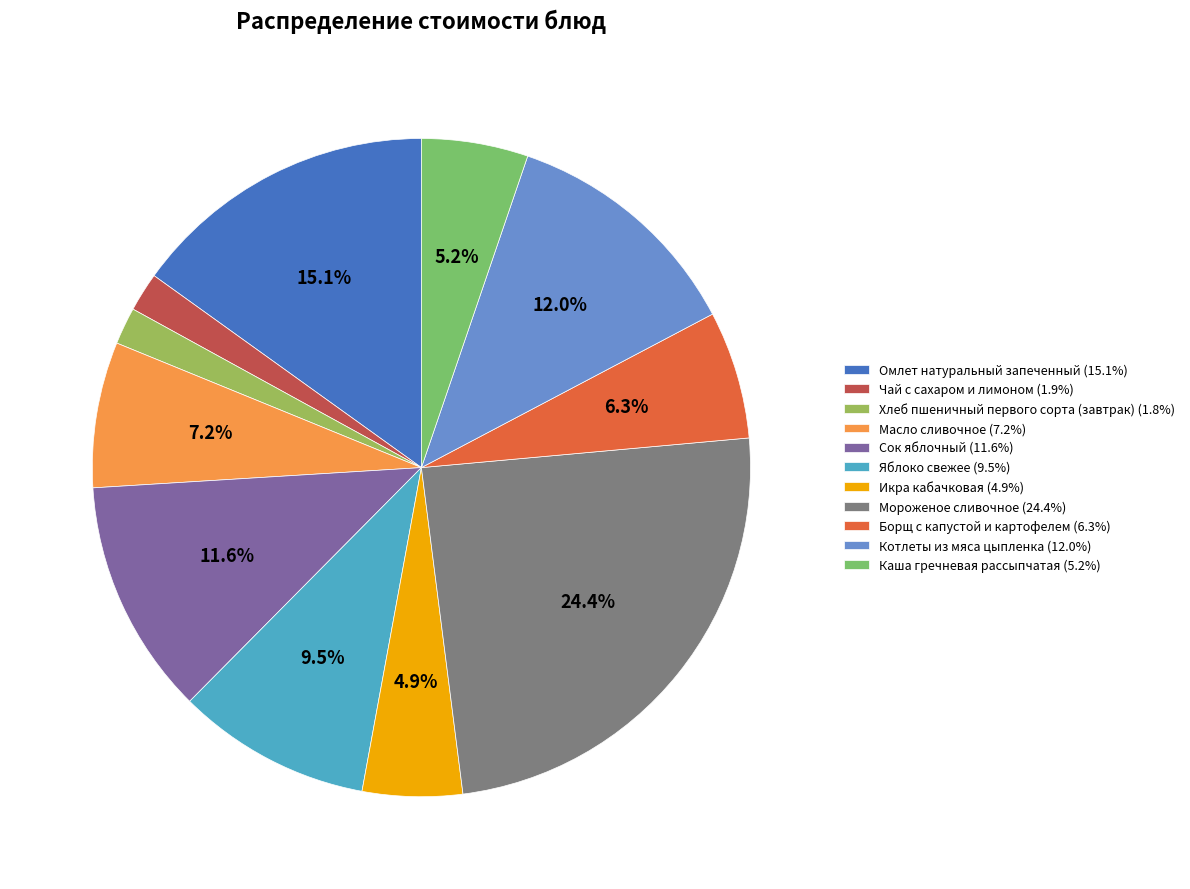

What percentage is the Котлеты из мяса цыпленка slice, to the nearest percent?

12%